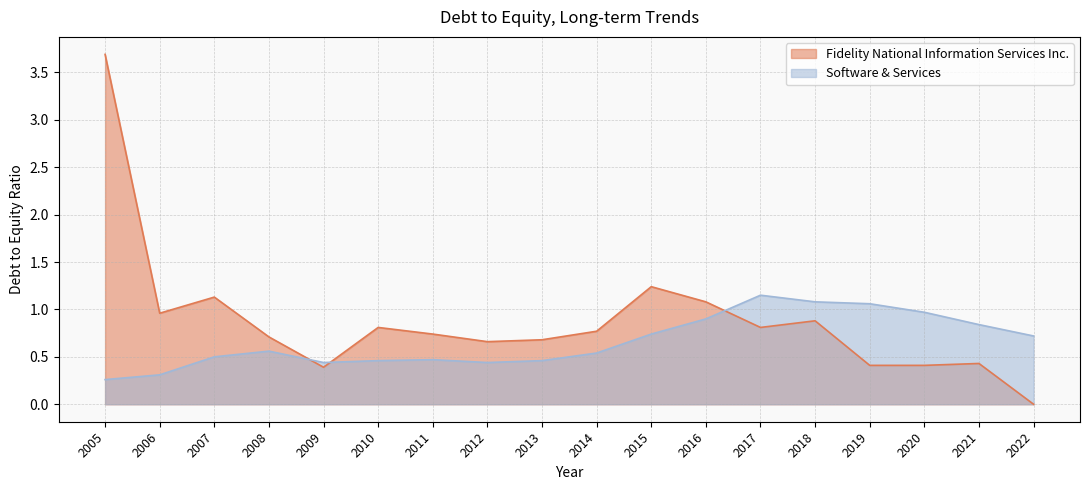

True or false: Fidelity National Information Services Inc. and Software & Services intersect in this chart.

True